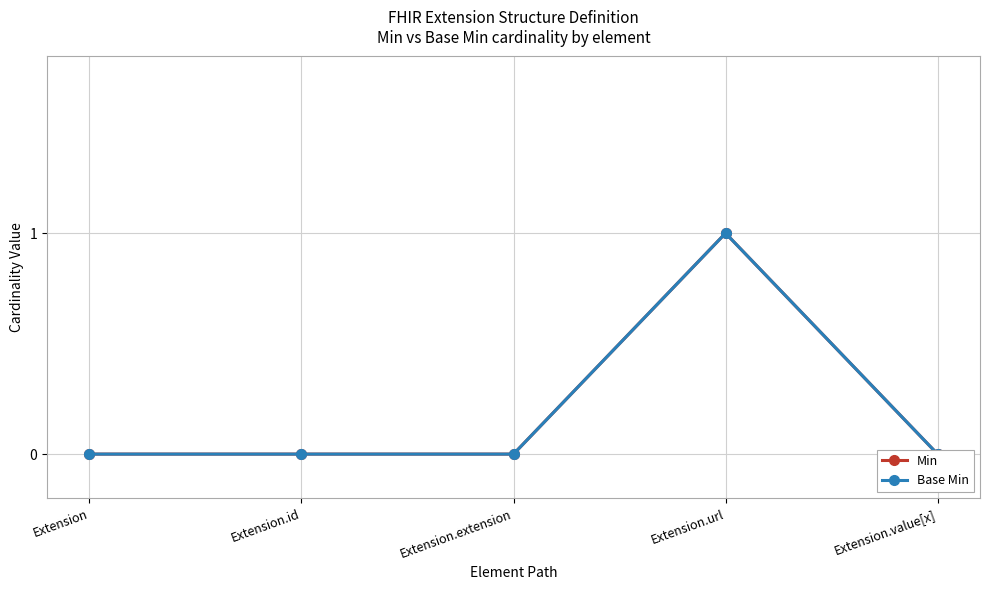

What position from the right is Extension.url?

2